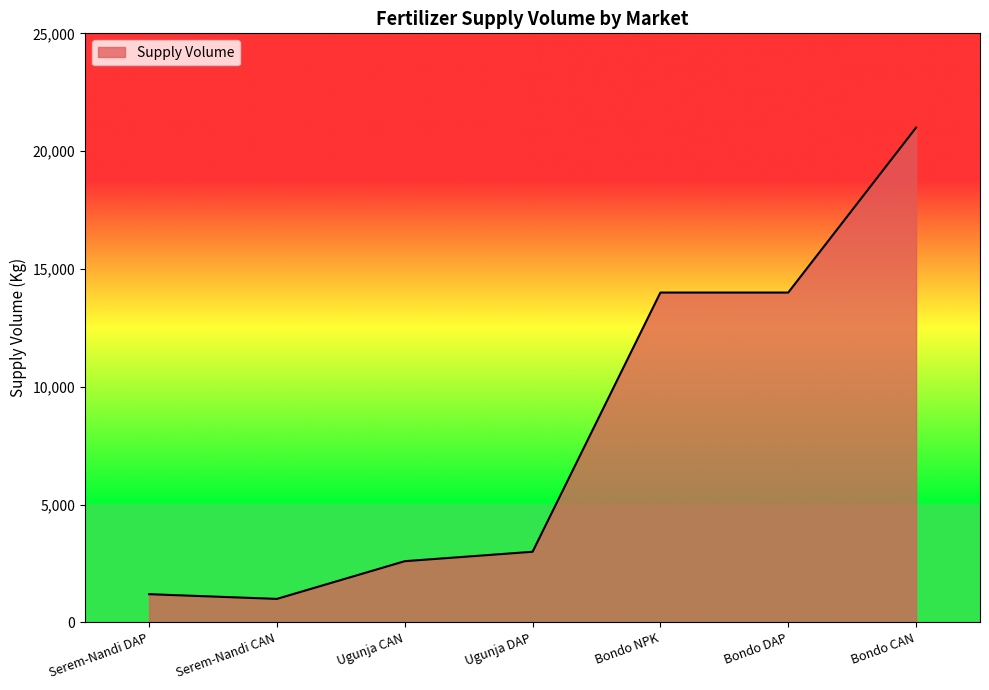

Reading left to right, what are all the values shown in this chart?

1200	1000	2600	3000	14000	14000	21000